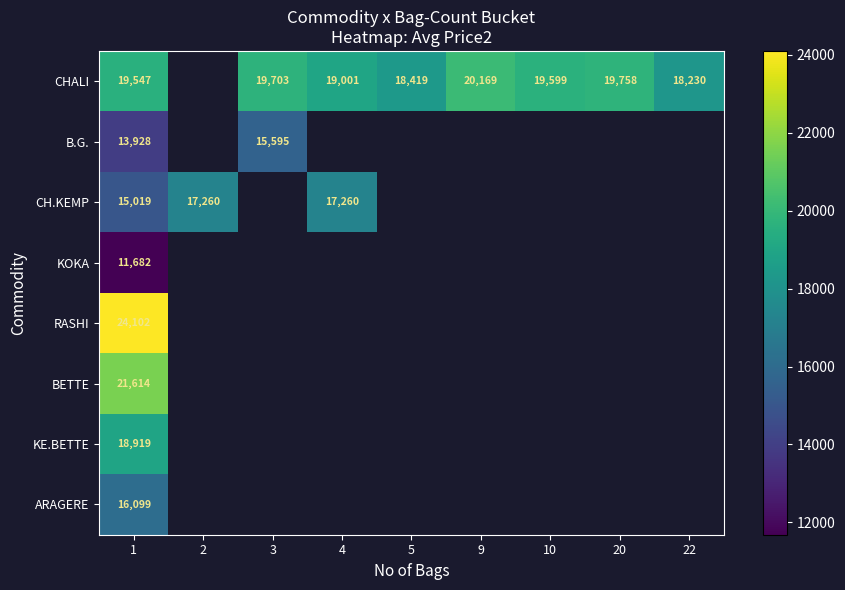

Which category has the lowest value across all series?

1